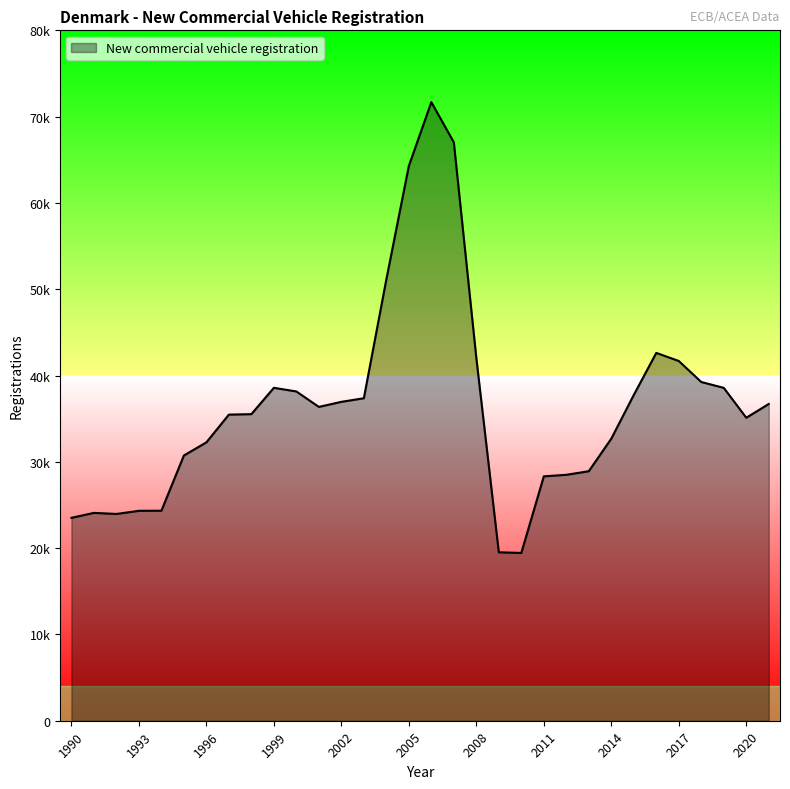

Does the chart display data point markers on the line(s)?

No